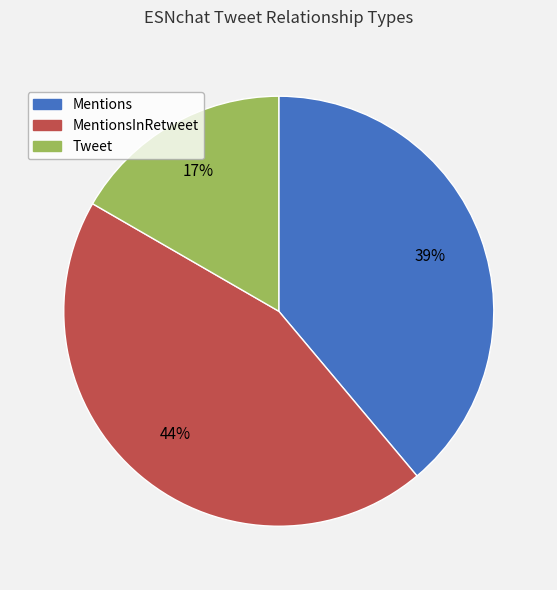

To the nearest percent, what portion does Tweet represent?

17%